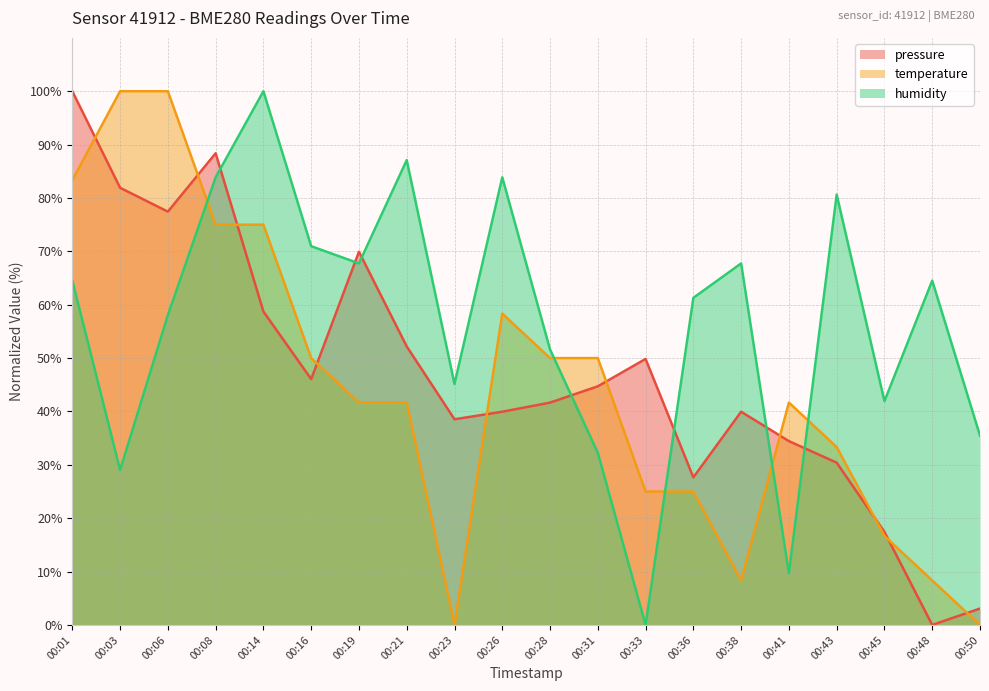

What is the average value of the temperature series?

44.2